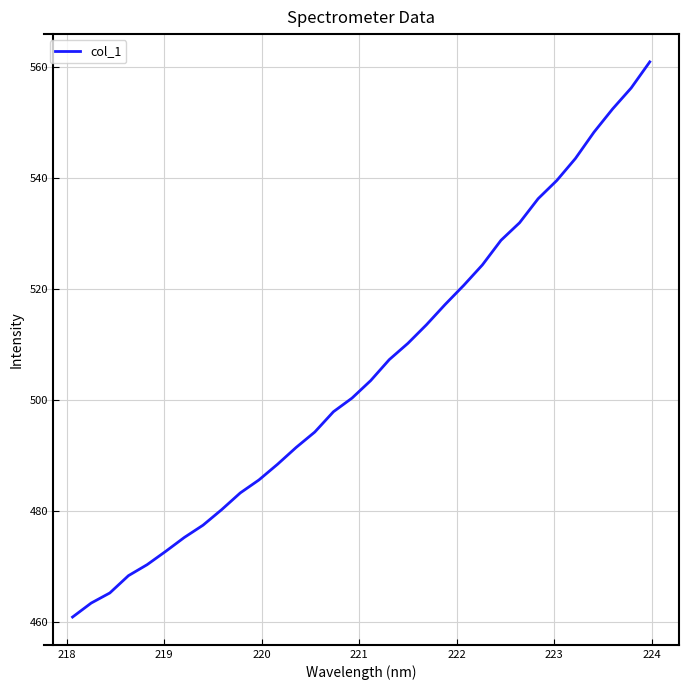

What is the minimum value shown in the chart?

460.9